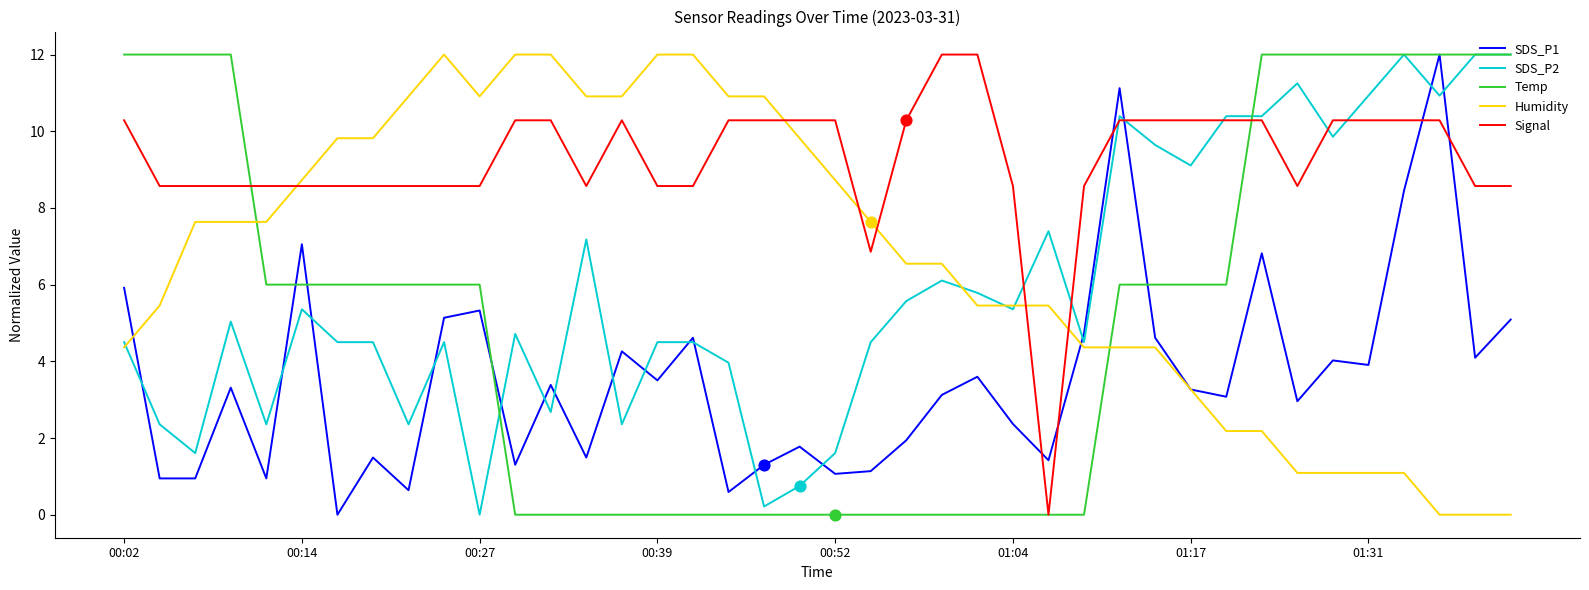

Which series has the largest total across all categories?

Signal